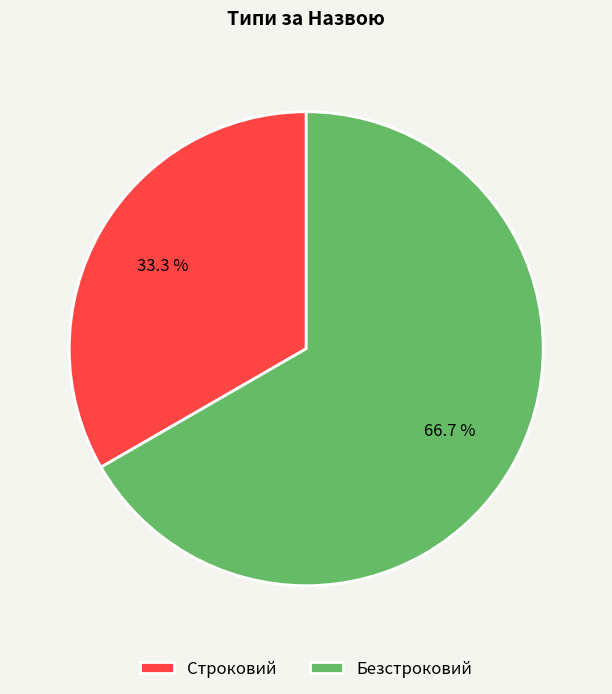

Combined, what portion of the pie is Строковий and Безстроковий?

100.0%